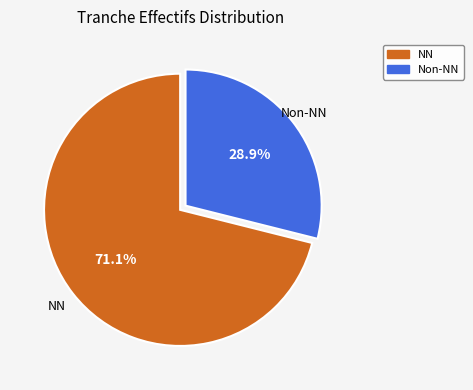

Is there a majority slice in this chart?

Yes